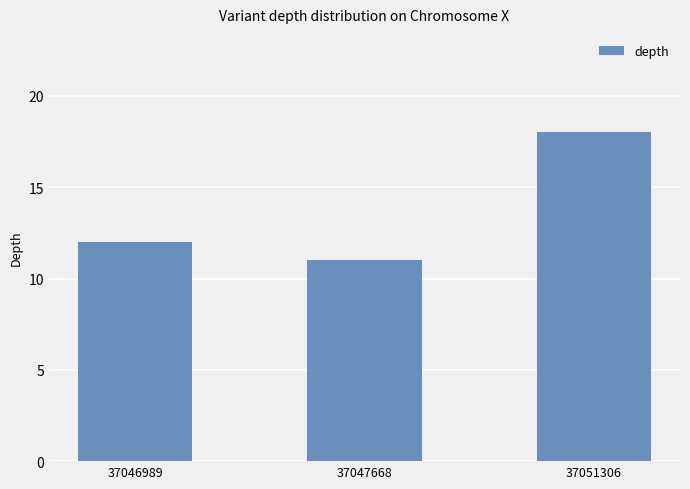

Approximately how many times larger is the value at 37047668 compared to 37046989?

0.9